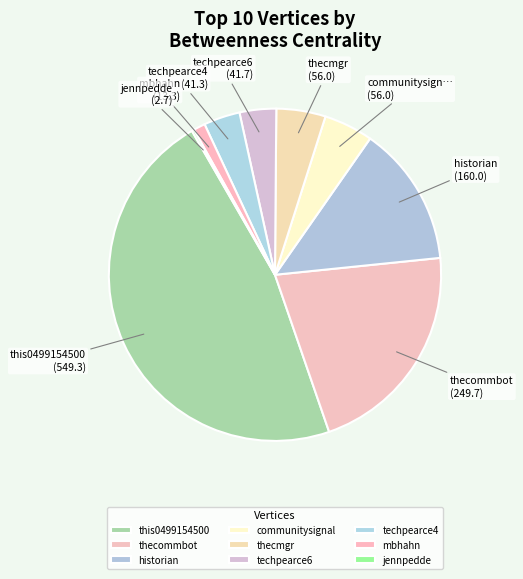

To the nearest percent, what is the average slice percentage?

10%